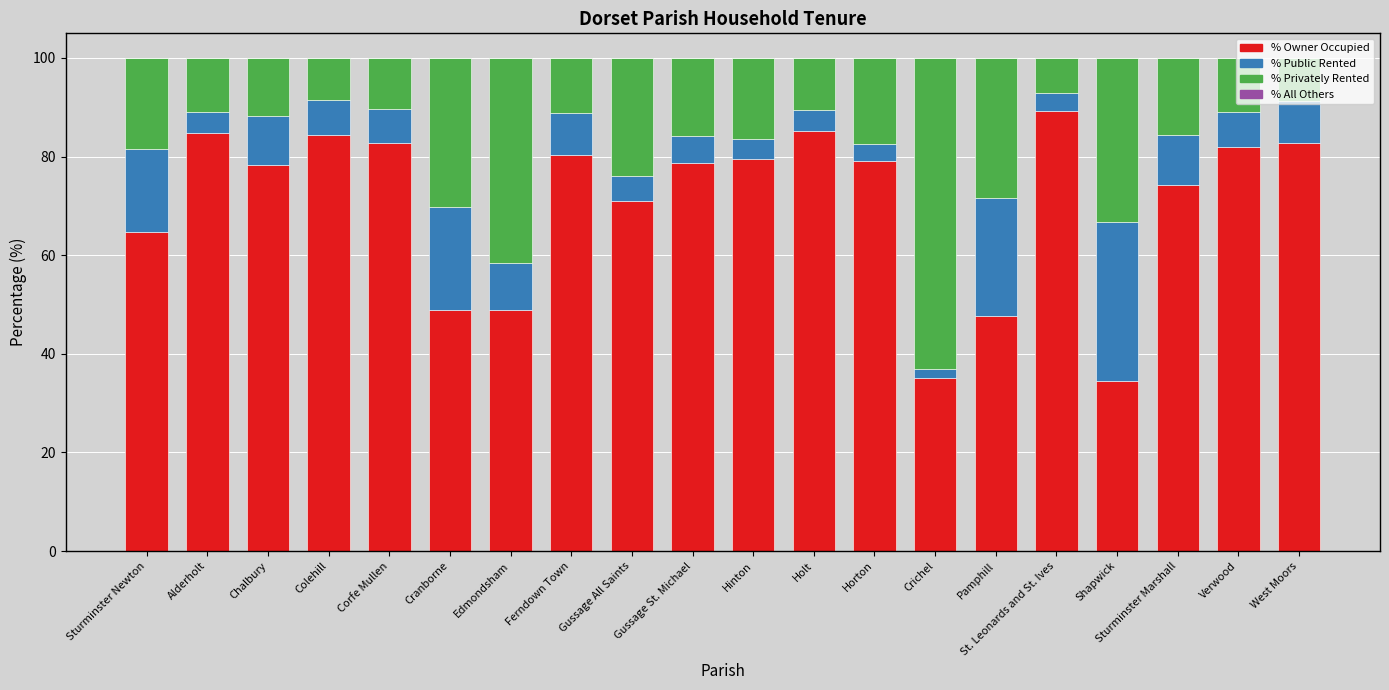

What is the total value across all series at Cranborne?

100.0